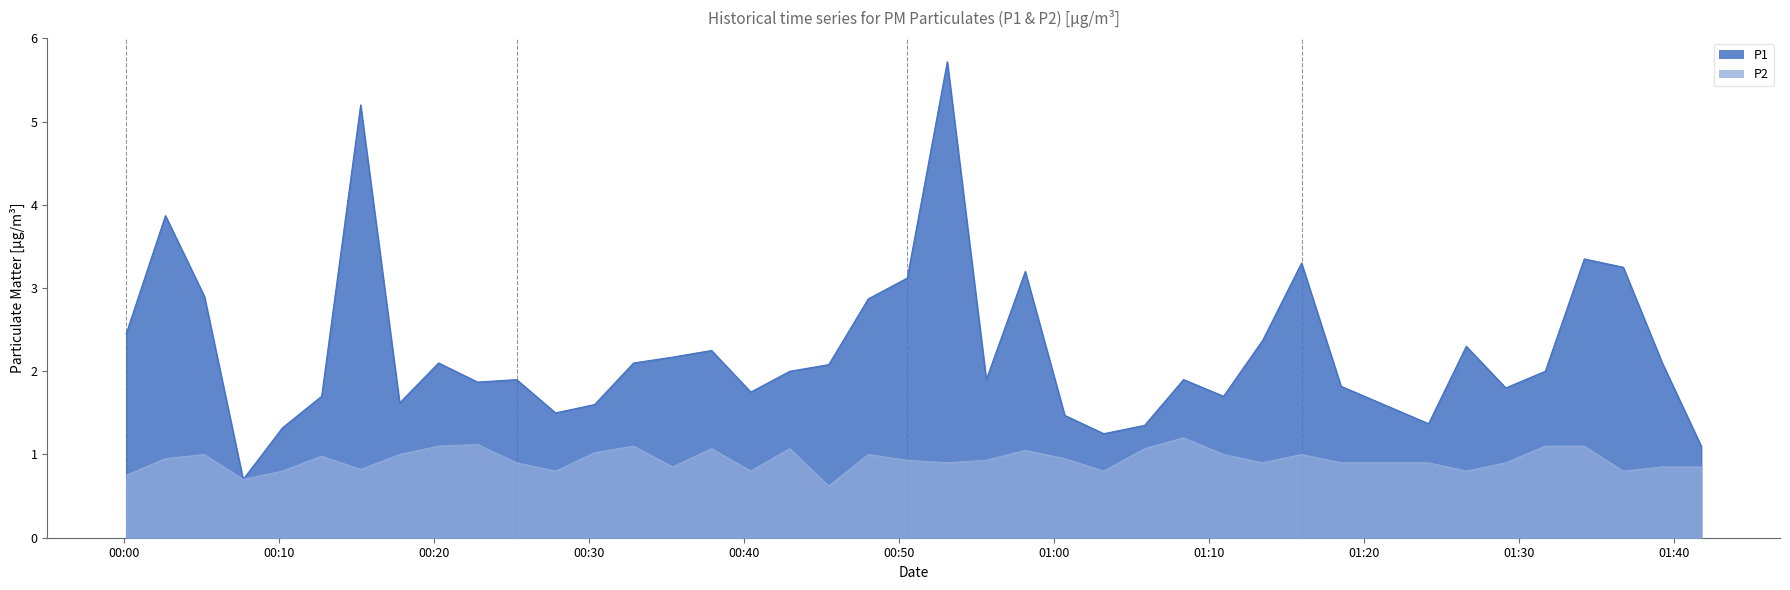

At which label does P1 first exceed 2?

2023-09-08T00:00:07